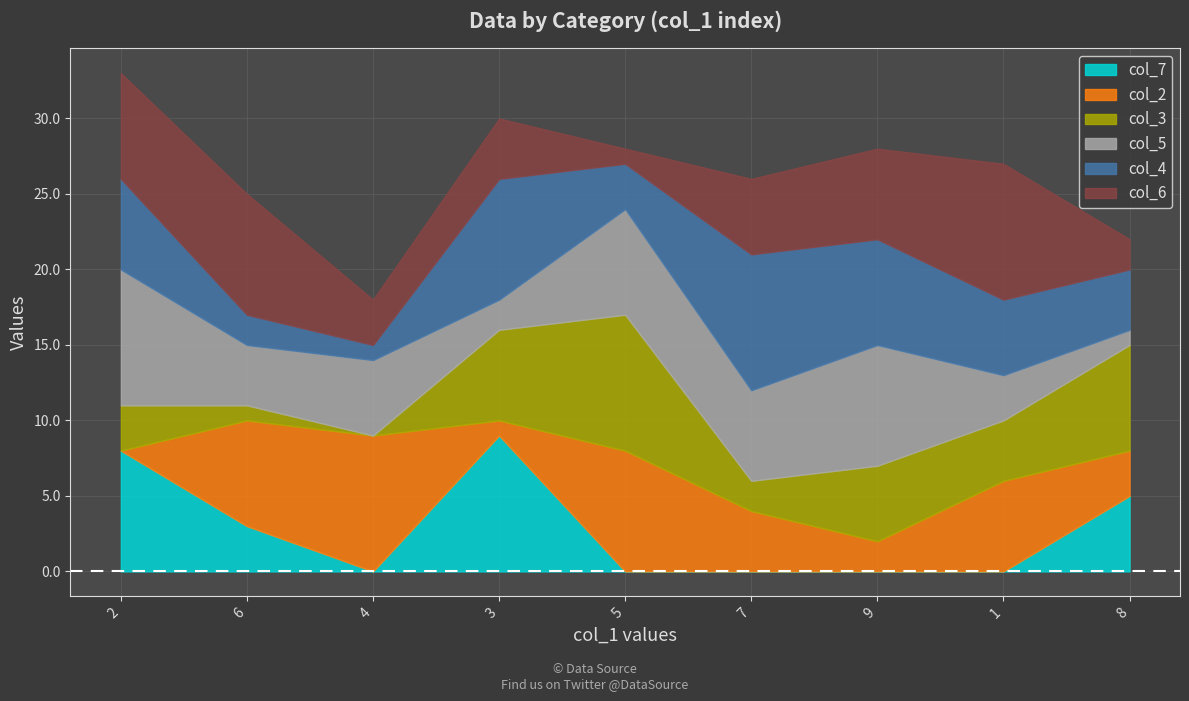

Which series changed the most between 7 and 9?

col_3